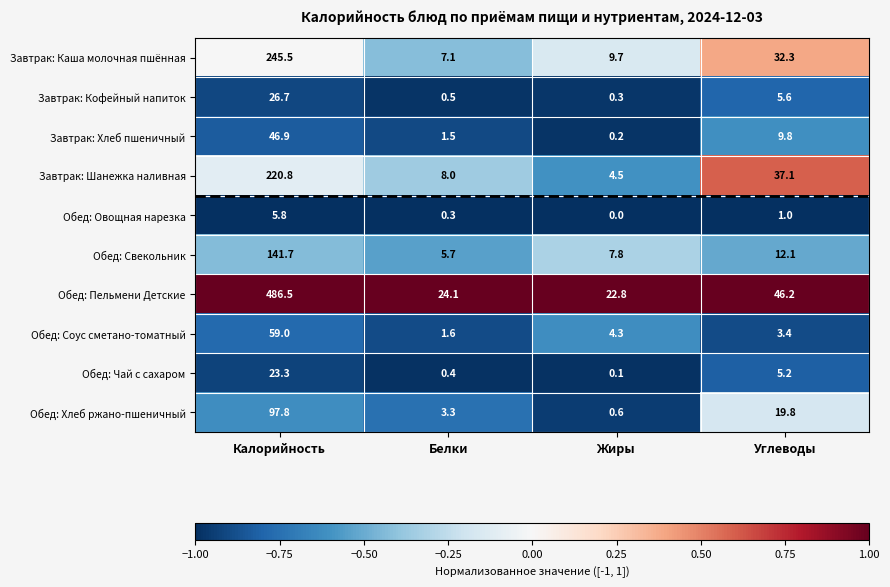

At which category does the chart reach its minimum across all series?

Жиры